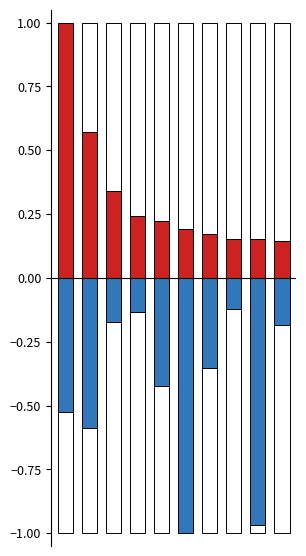

The value of Personnels socio-éducatifs at 4 is -0.7. True or false?

False